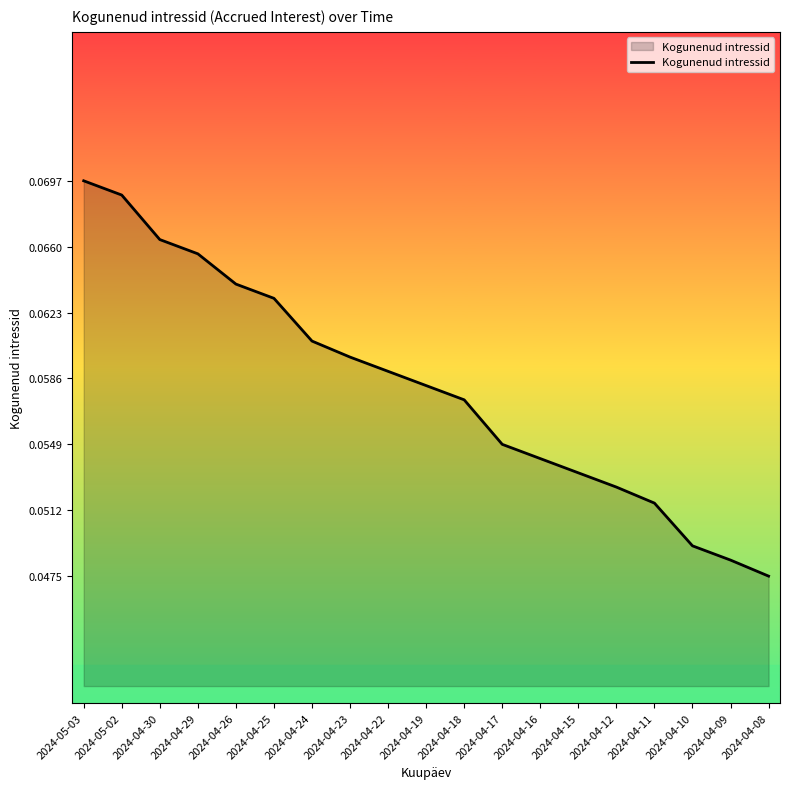

The value at 2024-04-23 is 0.0. True or false?

False